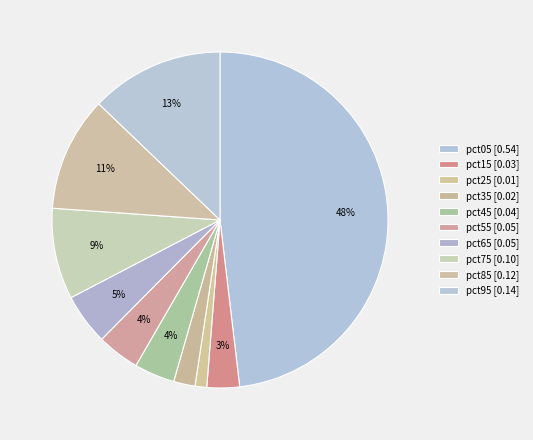

What percentage is the pct35 slice, to the nearest percent?

2%